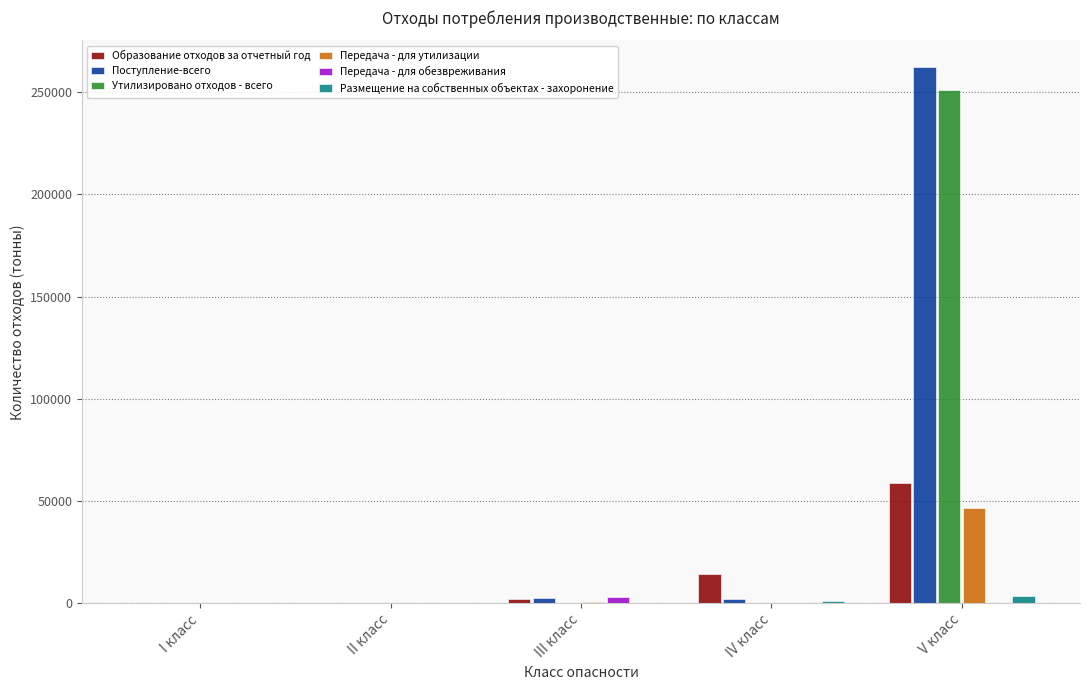

What are all the series names shown in the legend?

Образование отходов за отчетный год, Поступление-всего, Утилизировано отходов - всего, Передача - для утилизации, Передача - для обезвреживания, Размещение на собственных объектах - захоронение